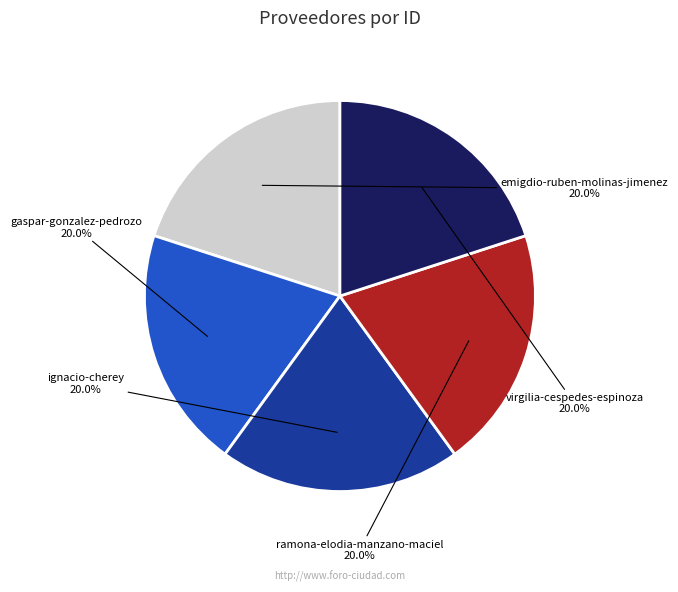

Does any single category account for the majority?

No